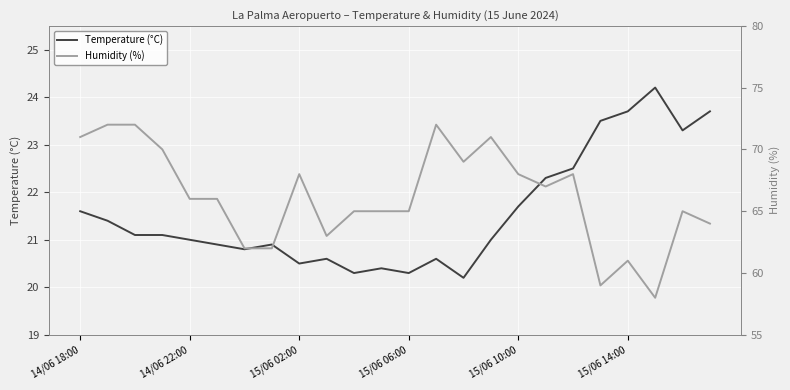

What is the lowest value of the Temperature (°C) series?

20.2